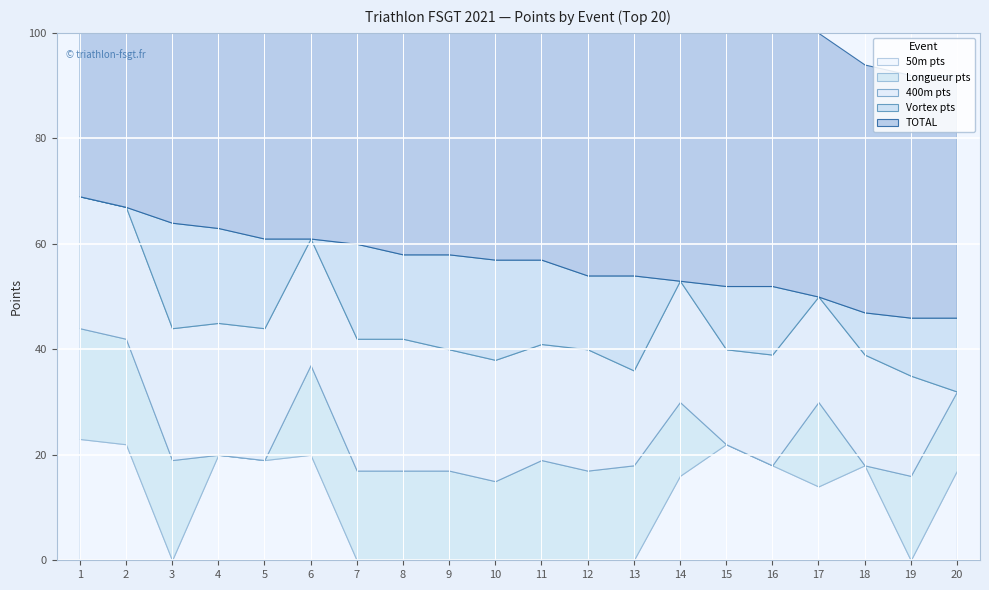

How many interior local valleys does the 400m_pts series have?

5